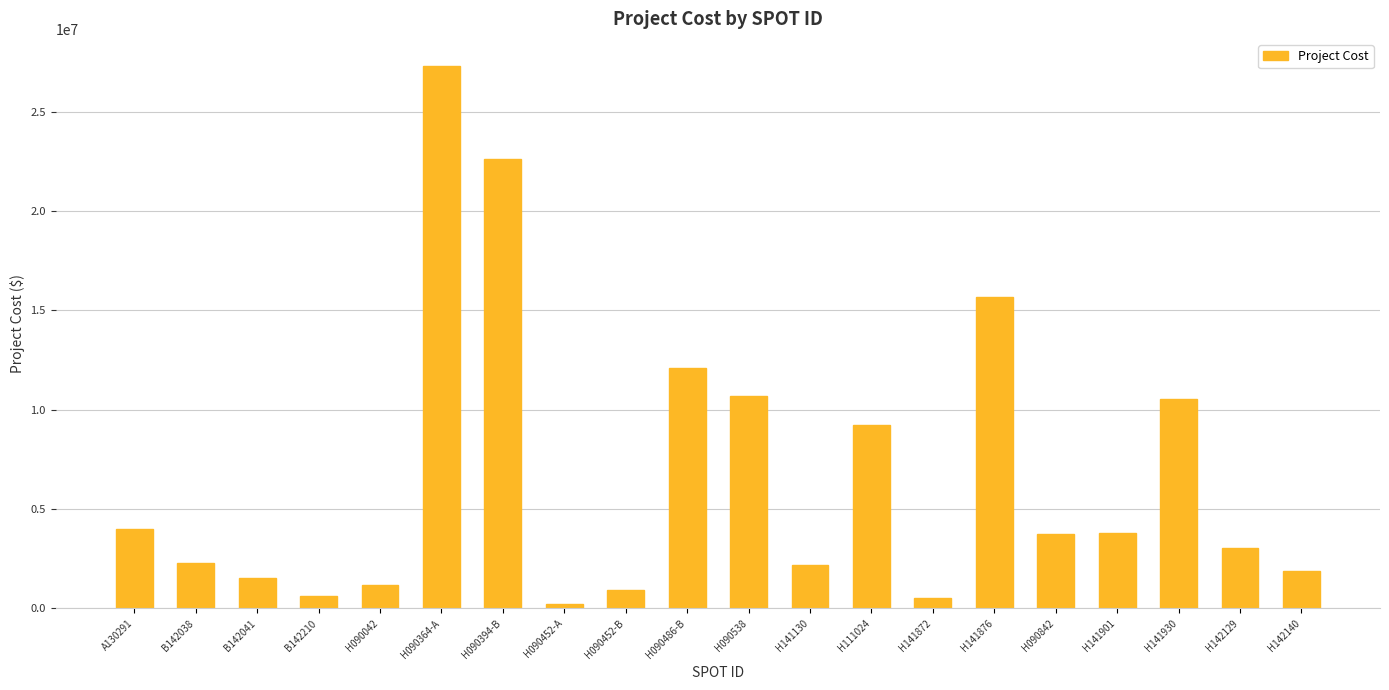

Which category has the highest value across all series?

H090364-A